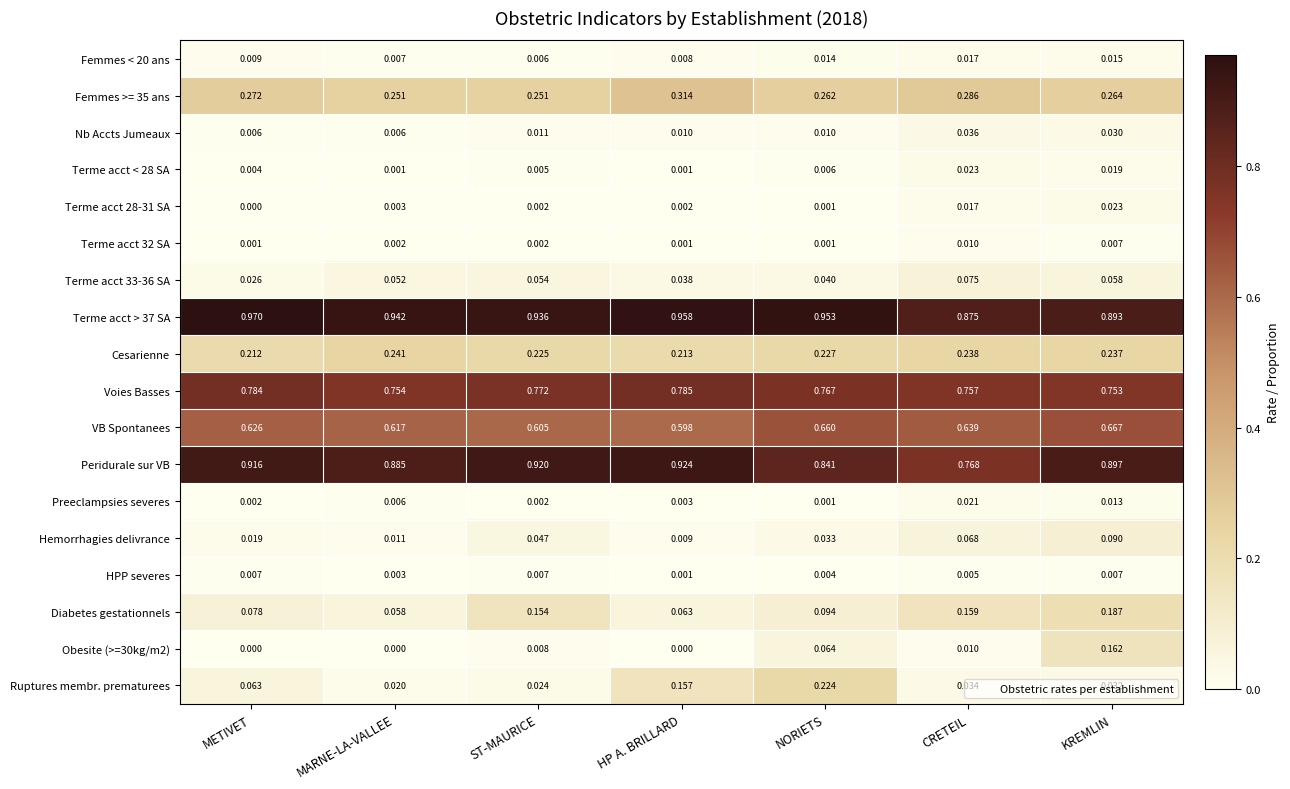

At which label is HPP severes closest to 0?

HP A. BRILLARD